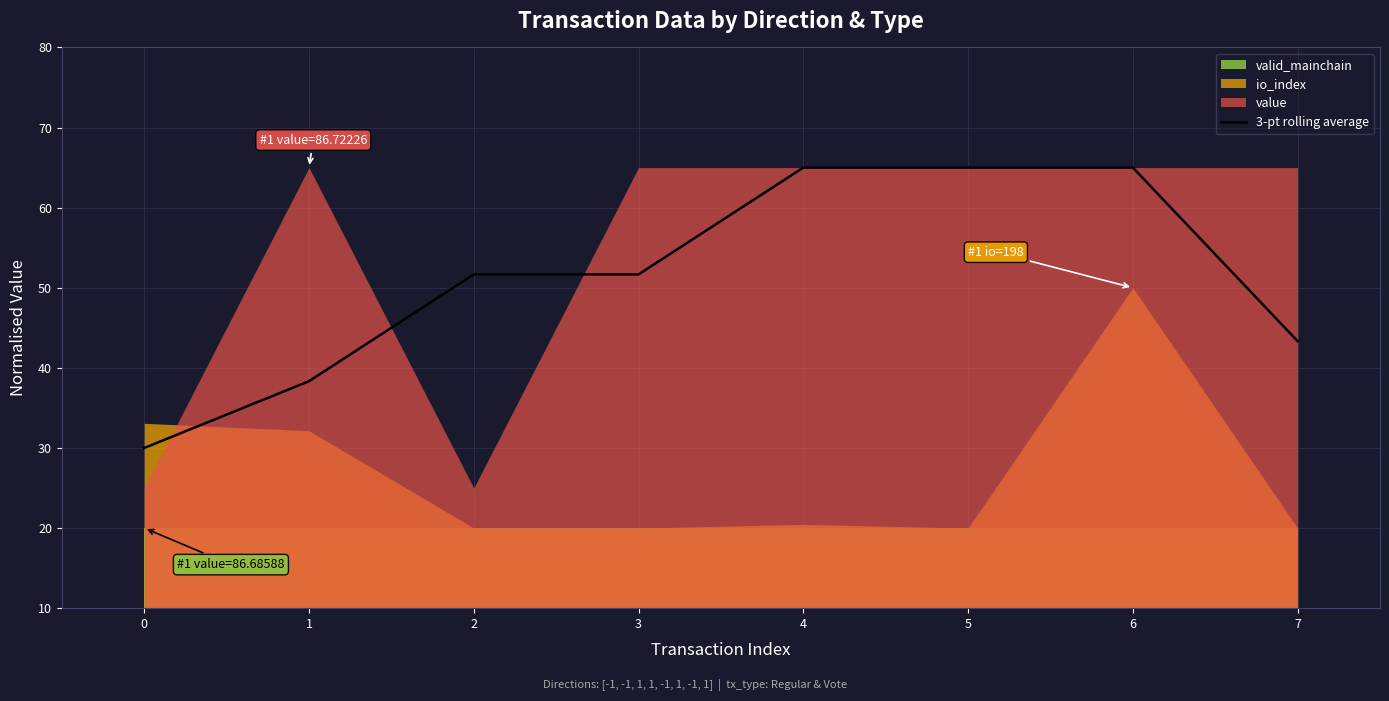

Rank the categories by value from lowest to highest.

0, 1, 7, 2, 3, 4, 5, 6